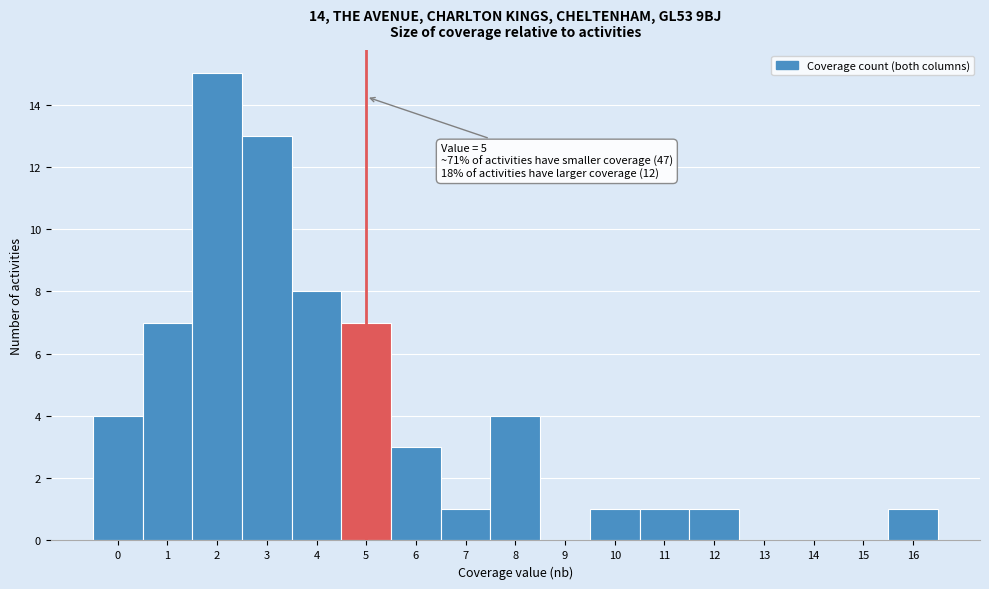

Which range on the x-axis has the tallest bar?

1.5 to 2.5